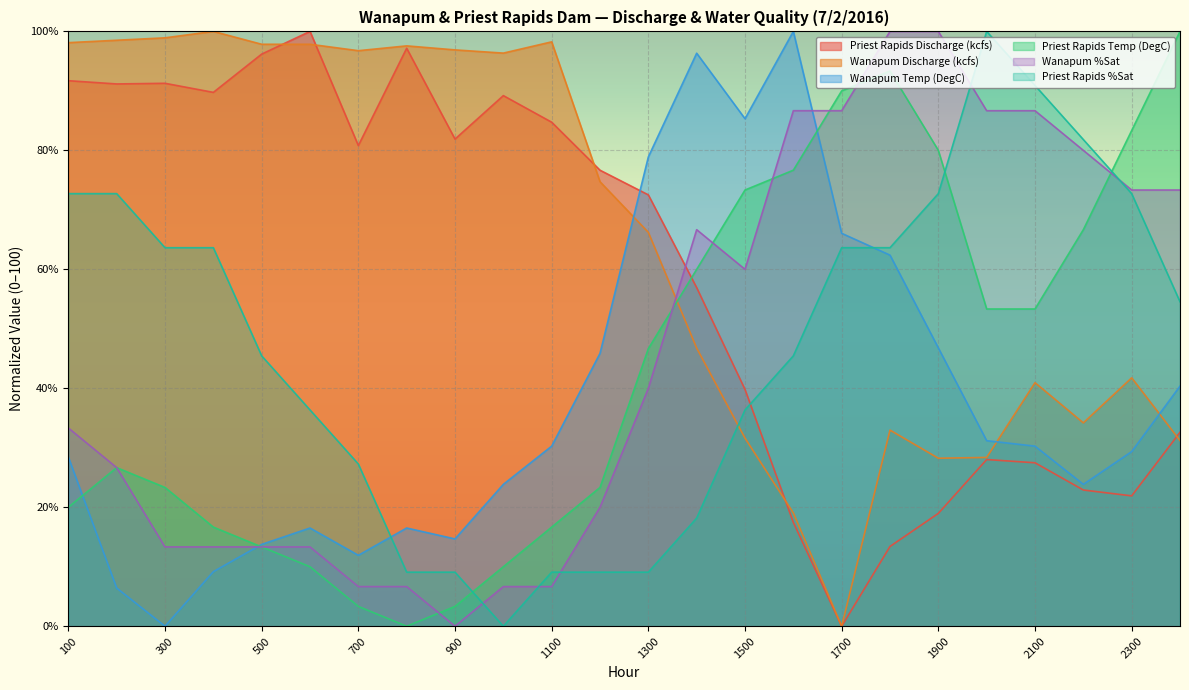

Is it true that Wanapum Discharge (kcfs) equals 31.2 at 0?

True